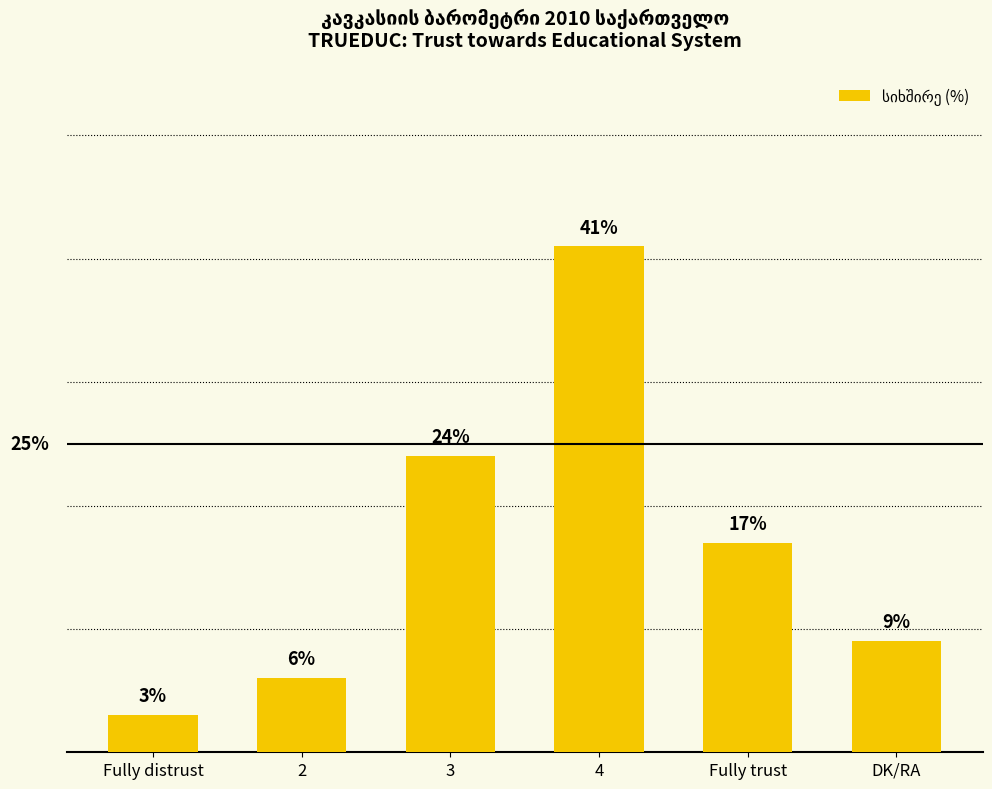

List the labels in order of value, smallest first.

Fully distrust, 2, DK/RA, Fully trust, 3, 4